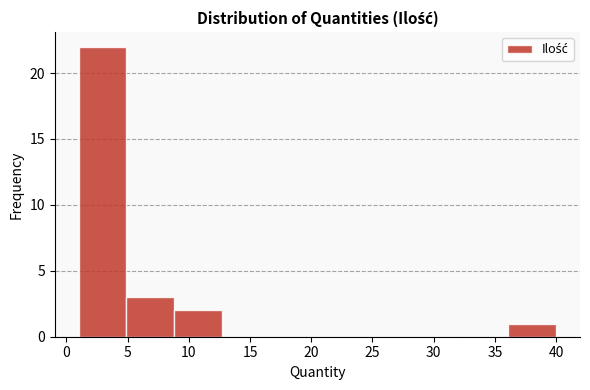

What is the height of the bar covering 36.1 to 40.0 on the x-axis? Neither the bar edges nor the heights are printed on the chart, so give them approximately, as read against the axes.

1